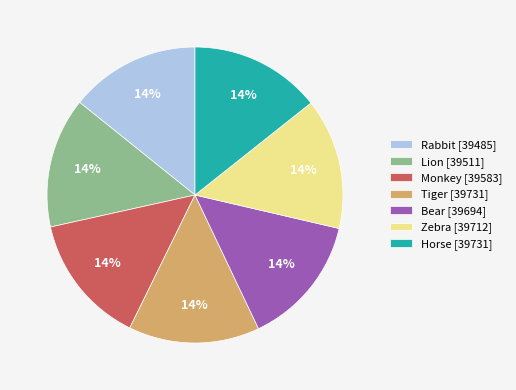

Count the number of slices in the pie.

7